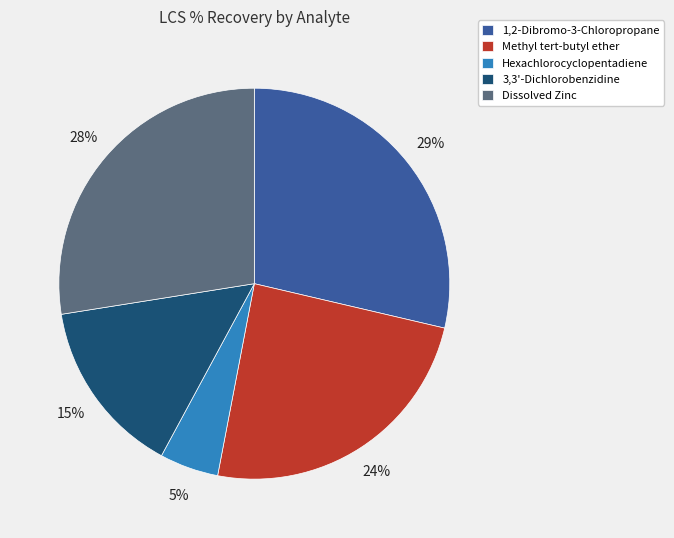

Is 3,3'-Dichlorobenzidine the majority of the pie?

No